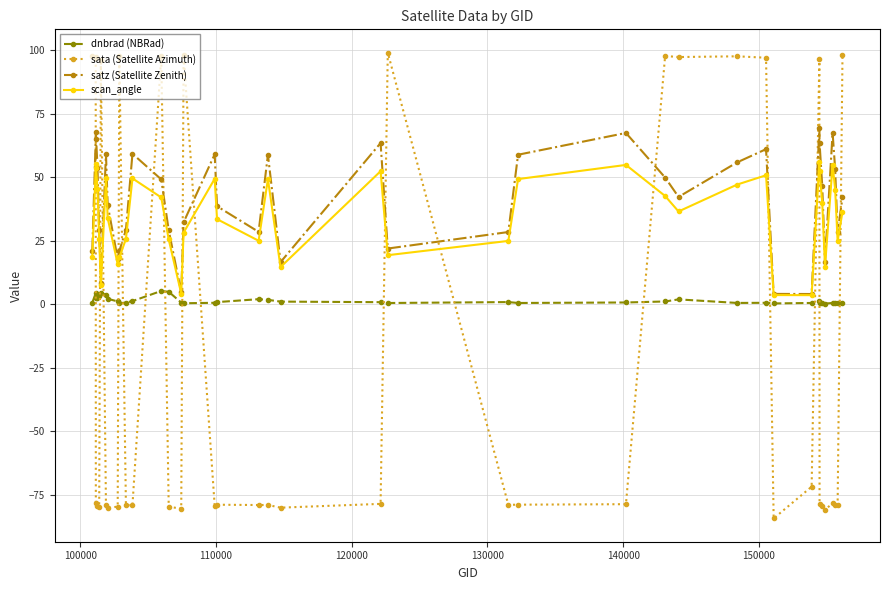

True or false: satz (Satellite Zenith) has more than 0 points higher than both neighbors.

True